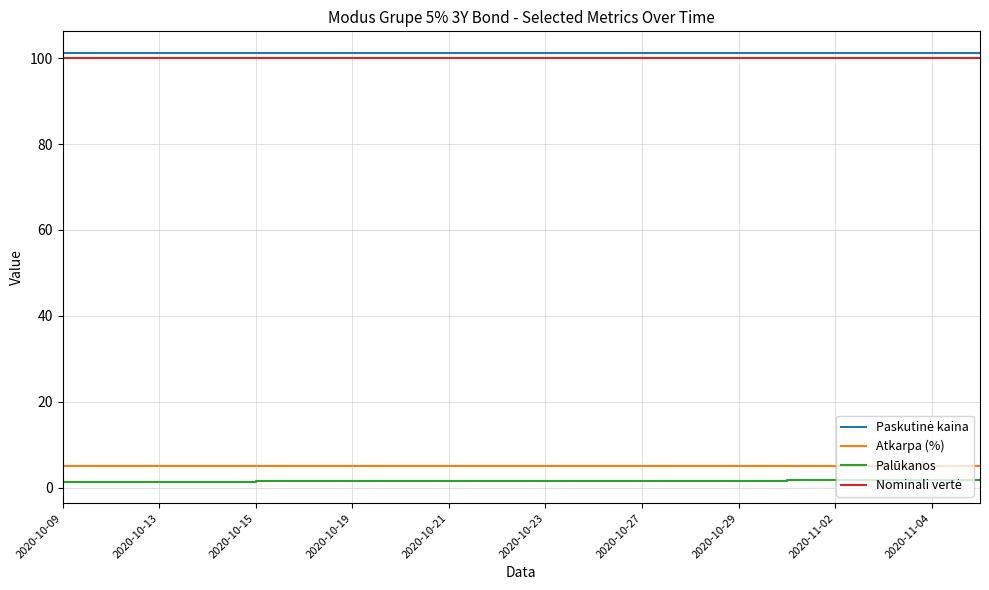

What is the sum of all Palūkanos values?

30.7